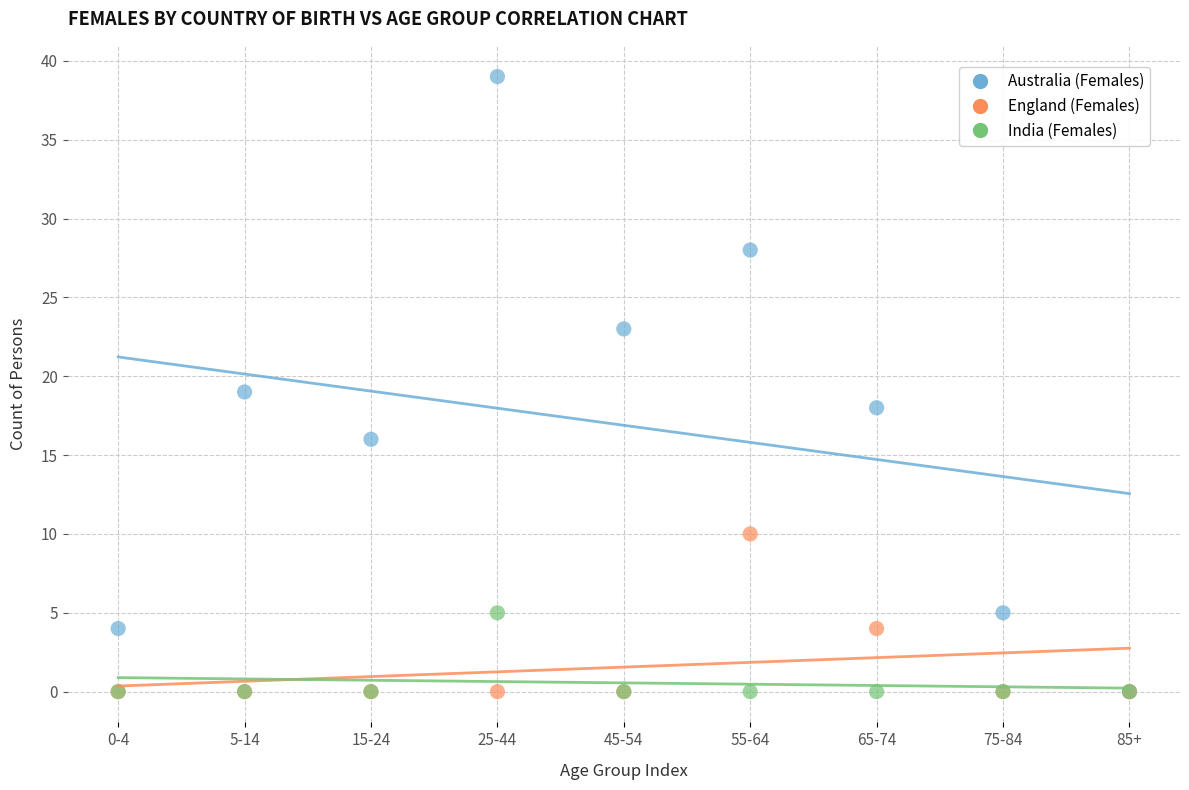

Which series has the largest Y range (max minus min)?

Australia (Females)